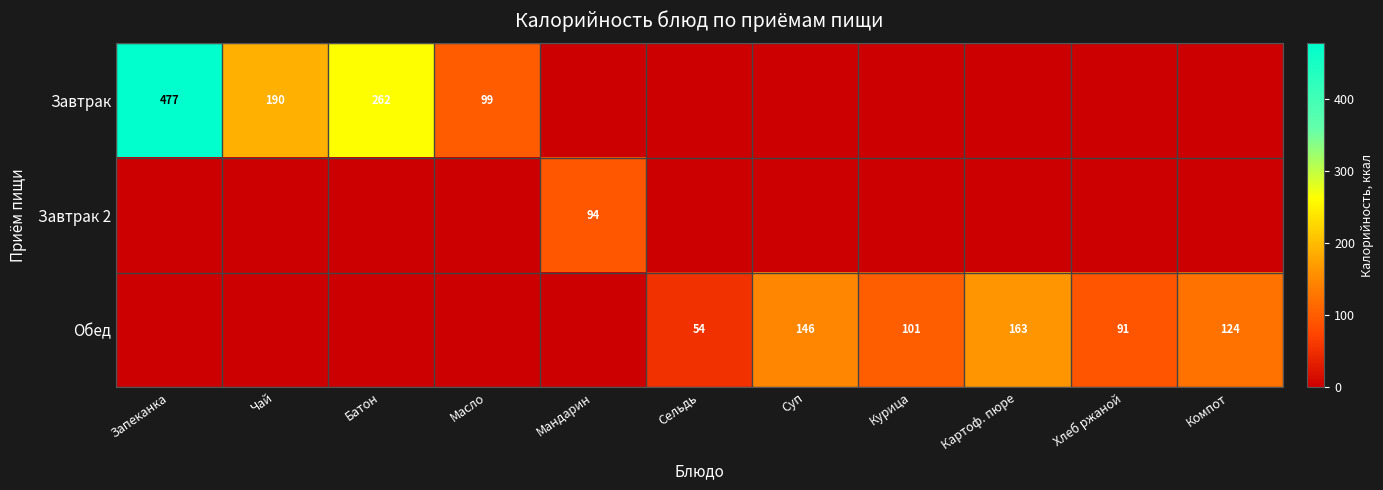

At how many categories does at least one series exceed 201?

2